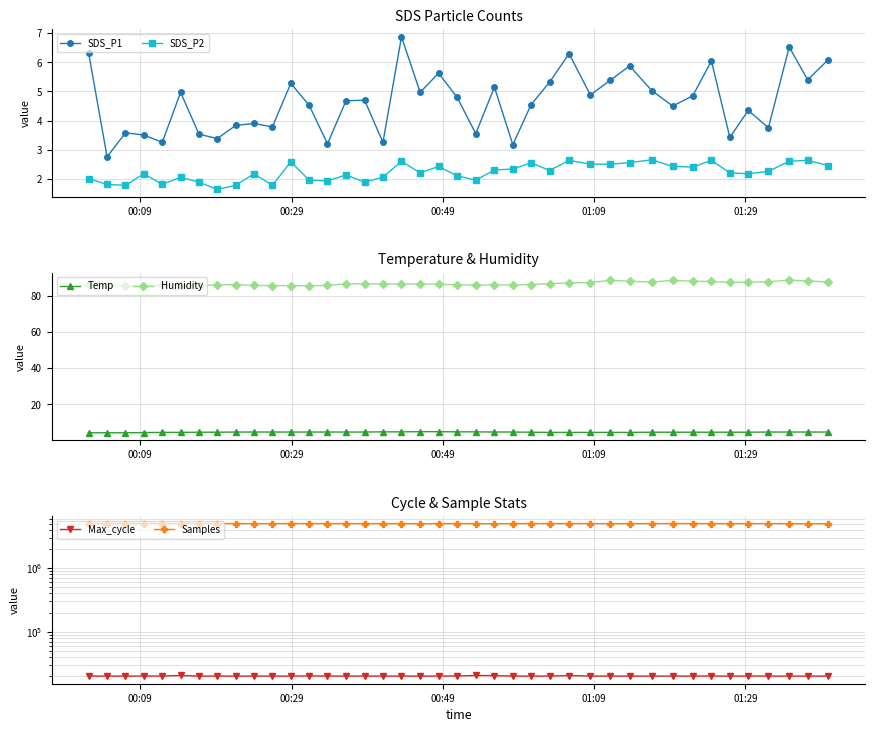

True or false: Temp and Humidity cross at least once.

False